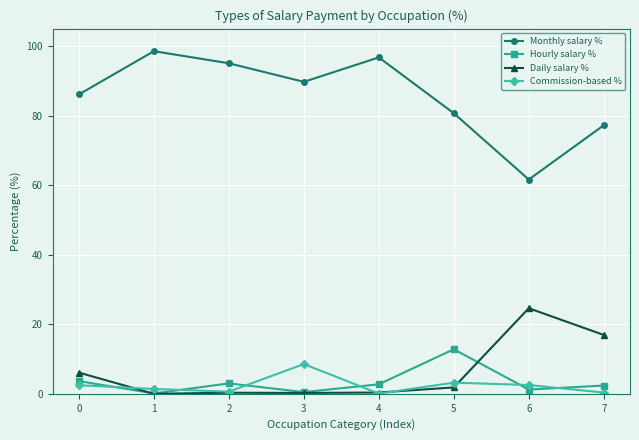

Which category has the highest value in the Commission-based % series?

3